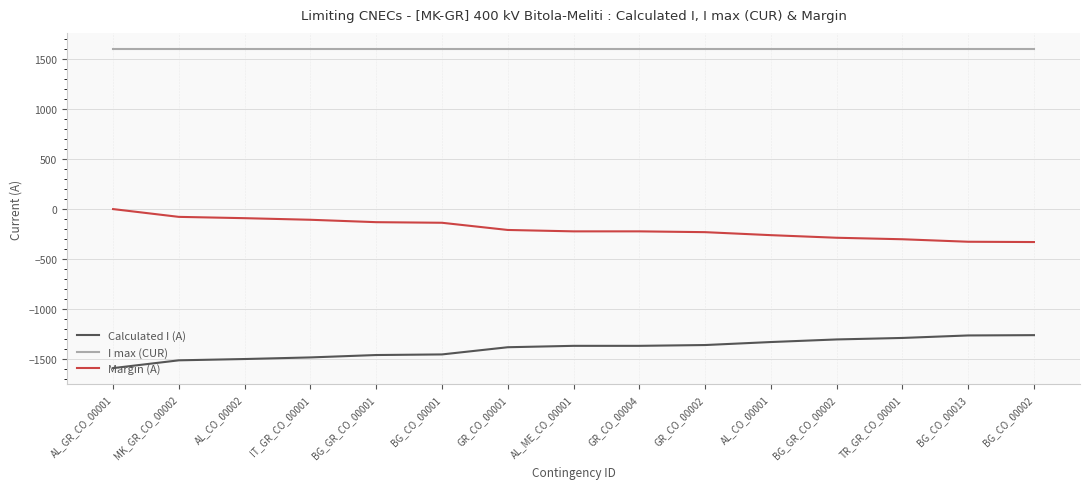

How many distinct data groups are displayed?

3